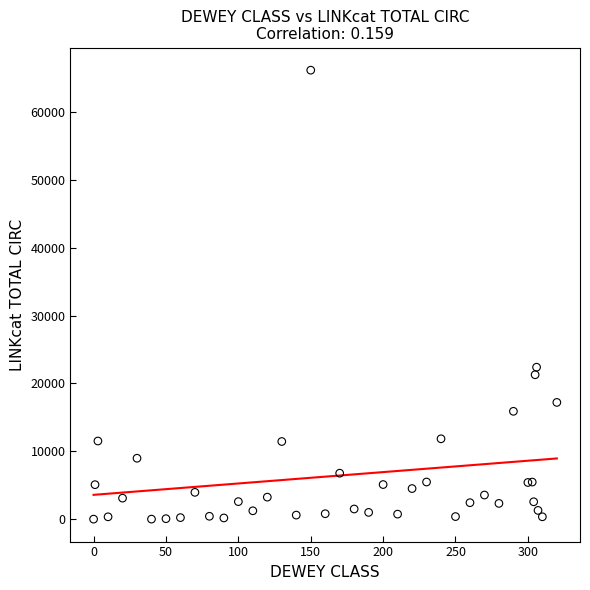

What Y value in the scatter plot is closest to 33091?

22397